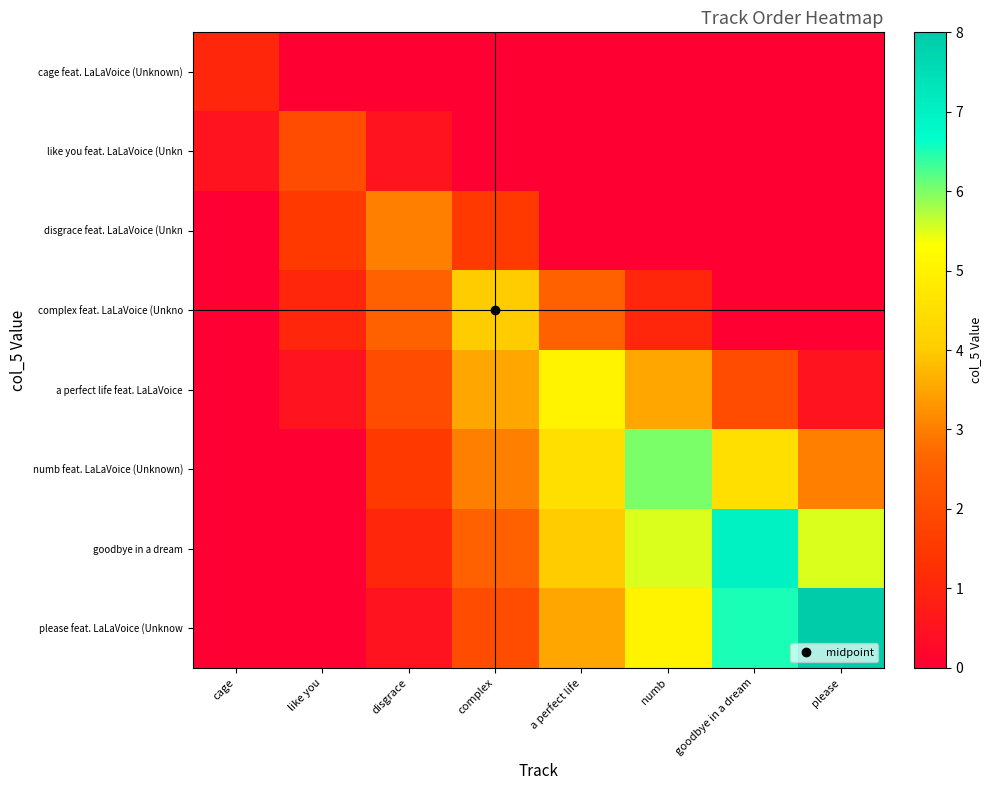

Rank the series by their maximum value, from highest to lowest.

please feat. LaLaVoice (Unknow, goodbye in a dream, numb feat. LaLaVoice (Unknown), a perfect life feat. LaLaVoice, complex feat. LaLaVoice (Unkno, disgrace feat. LaLaVoice (Unkn, like you feat. LaLaVoice (Unkn, cage feat. LaLaVoice (Unknown)